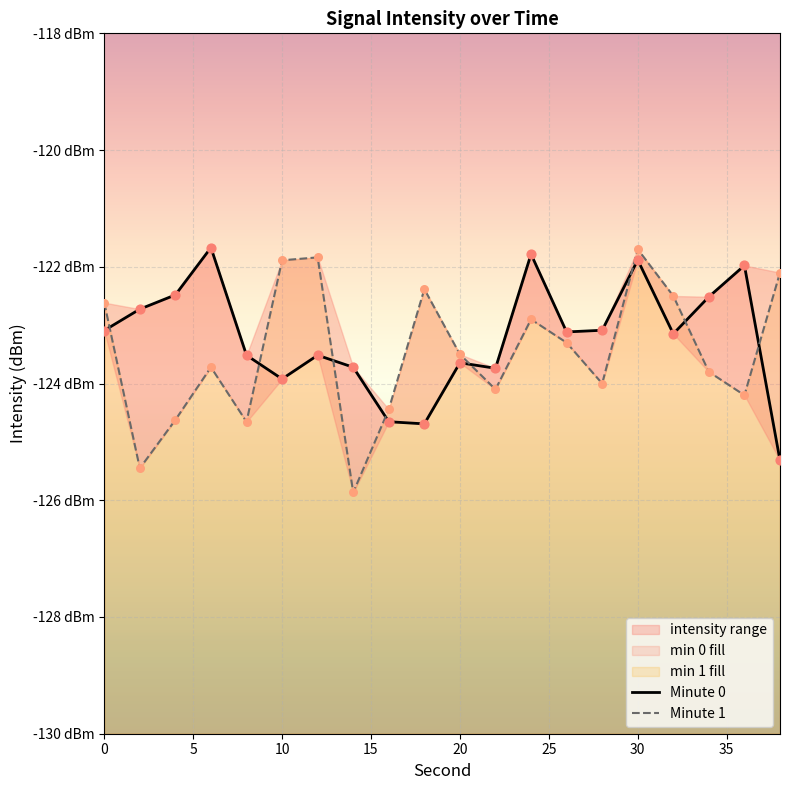

Which series reaches the minimum Y coordinate?

Minute 1